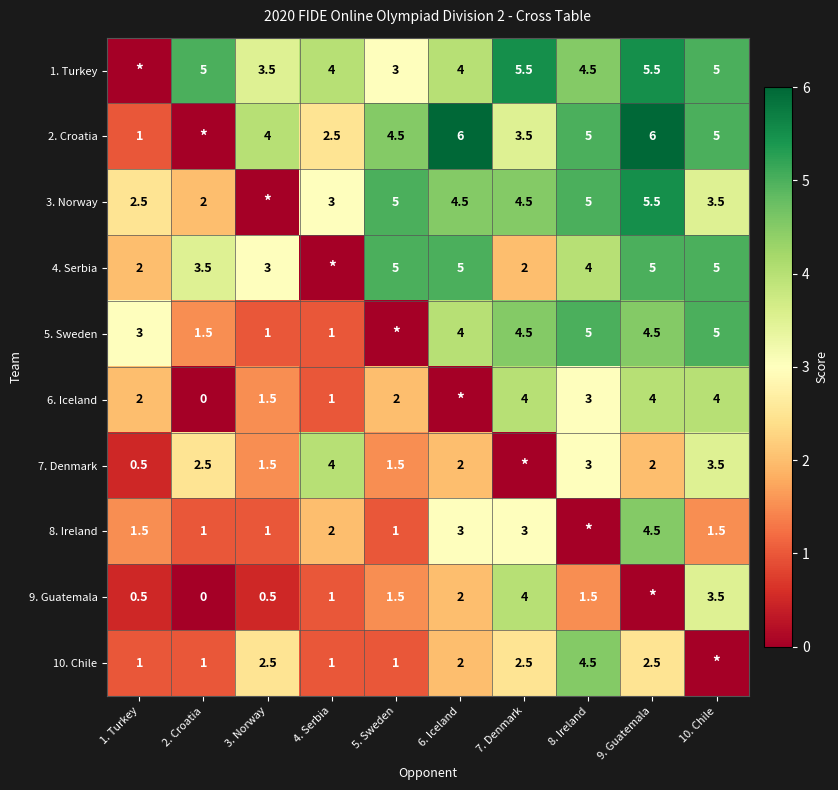

Is the value of 2. Croatia at 3. Norway greater than the value of 6. Iceland at 1. Turkey?

Yes